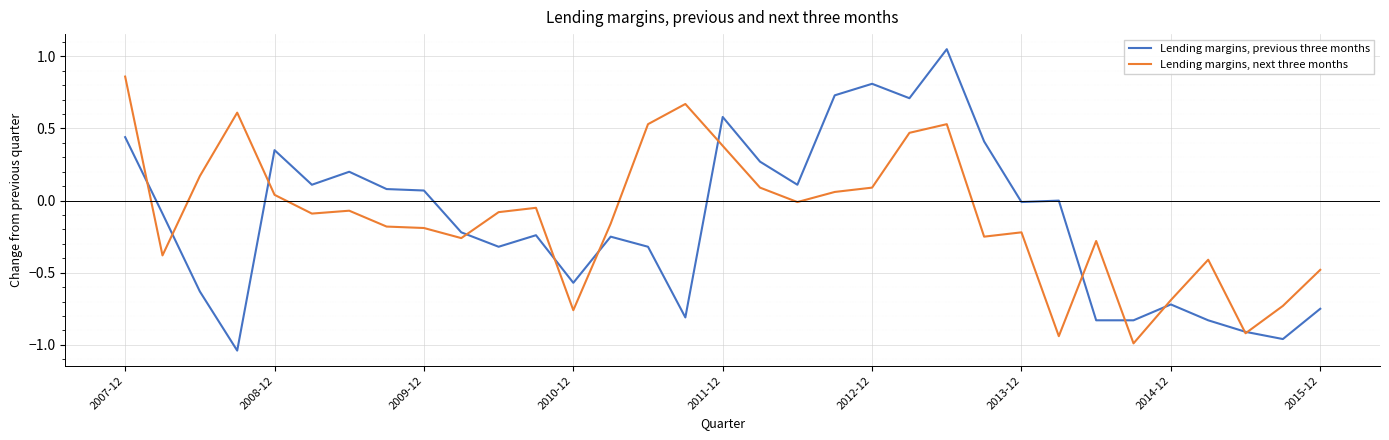

True or false: Lending margins, previous three months and Lending margins, next three months intersect in this chart.

True